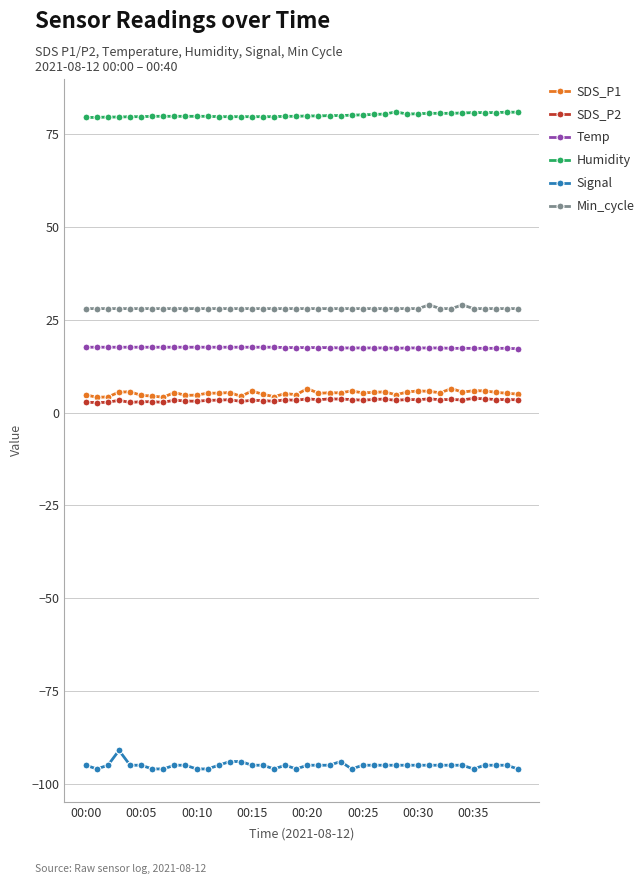

What is the highest value of the Temp series?

17.6